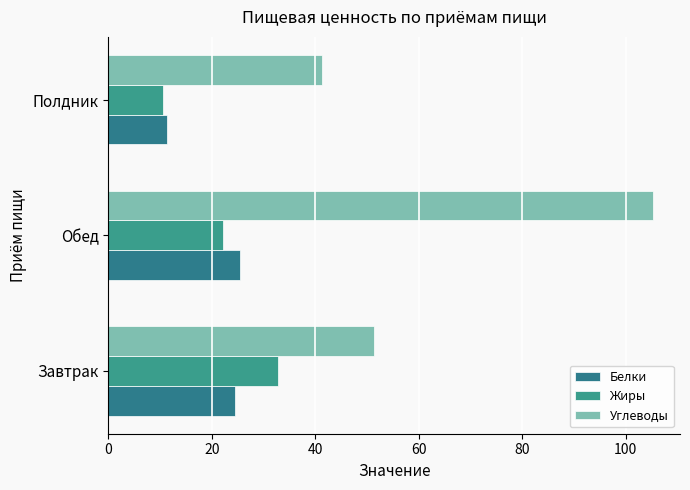

How many values in the Белки series exceed 24?

2